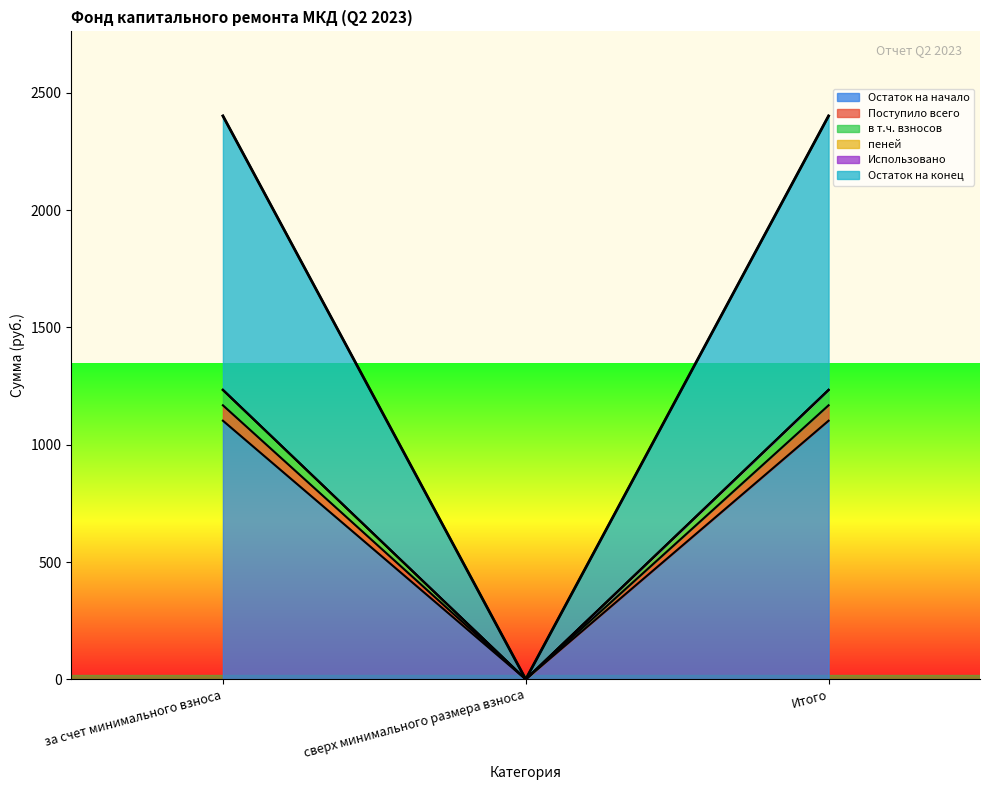

How many lines are shown in the chart?

6